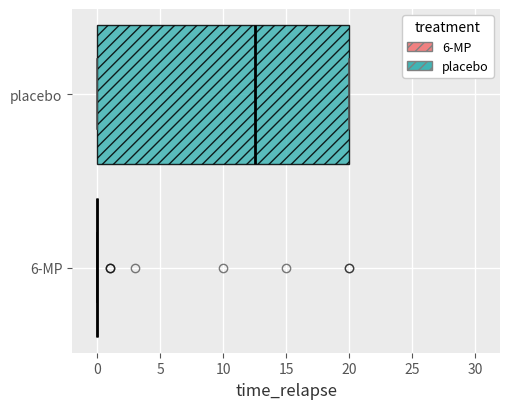

Reading bottom to top, transcribe this box plot: for each box, give where its median line is, the range the box spans, and where its two whiskers end, as read against the x-axis. The values are not printed on the chart, so give them approximately, as read against the axis.

6-MP: box collapsed to a line at 0.0, whiskers 0.0 to 0.0
placebo: median 12.5, box 0.0 to 20.0, whiskers 0.0 to 20.0